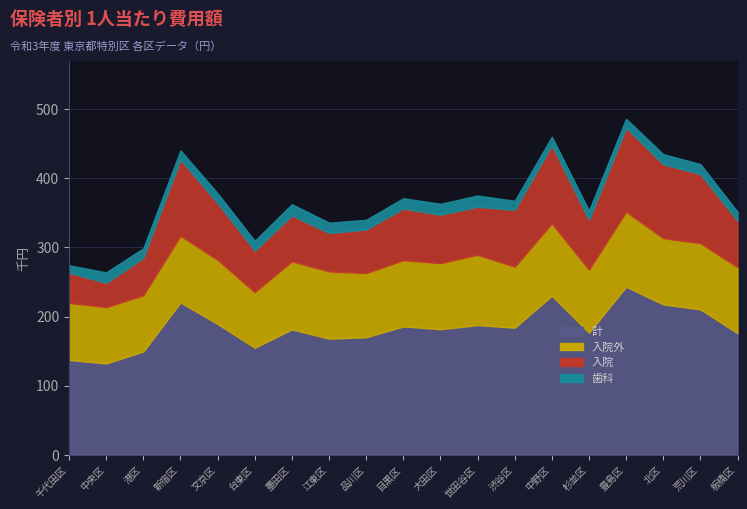

Reading left to right, transcribe all the data shown in this chart.

入院: 43708	35109	54289	110362	82280	59943	66539	55632	63135	74866	70143	69592	82247	113178	72151	121444	107104	100037	67221
入院外: 82621	81649	81277	96572	92764	80558	98482	97368	92902	95894	95606	101790	88312	104499	91130	108629	95888	95843	95557
歯科: 10791	15210	13833	13380	14192	14297	16338	14965	13978	14881	15867	16222	13240	12523	13389	13080	14560	14478	13098
計: 137119	131967	149398	220313	189236	154798	181359	167965	170016	185642	181615	187604	183798	230200	176670	243153	217552	210358	175877